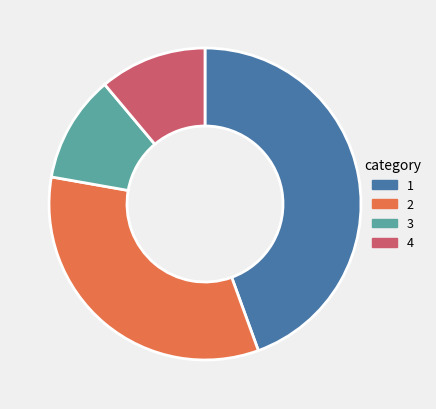

Does any single category account for the majority?

No